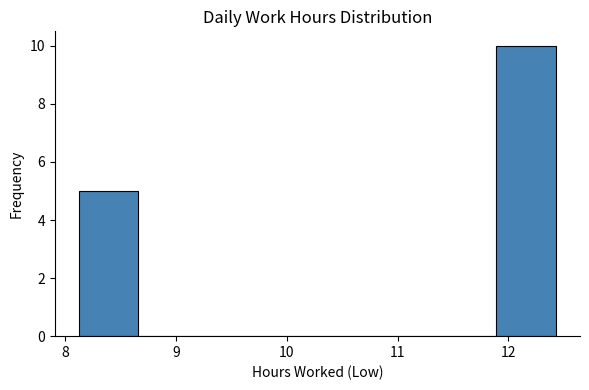

What is the height of the bar covering 11.9 to 12.4 on the x-axis? Neither the bar edges nor the heights are printed on the chart, so give them approximately, as read against the axes.

10